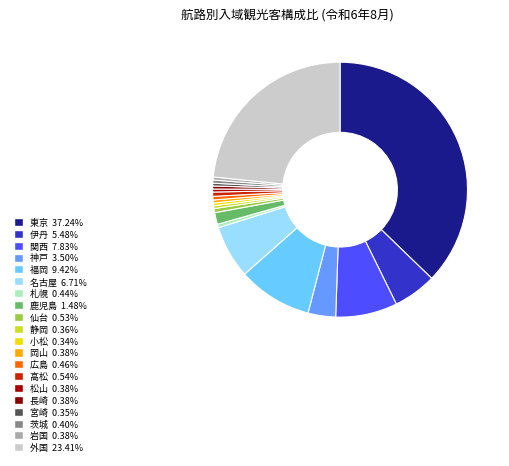

Count the number of slices in the pie.

20